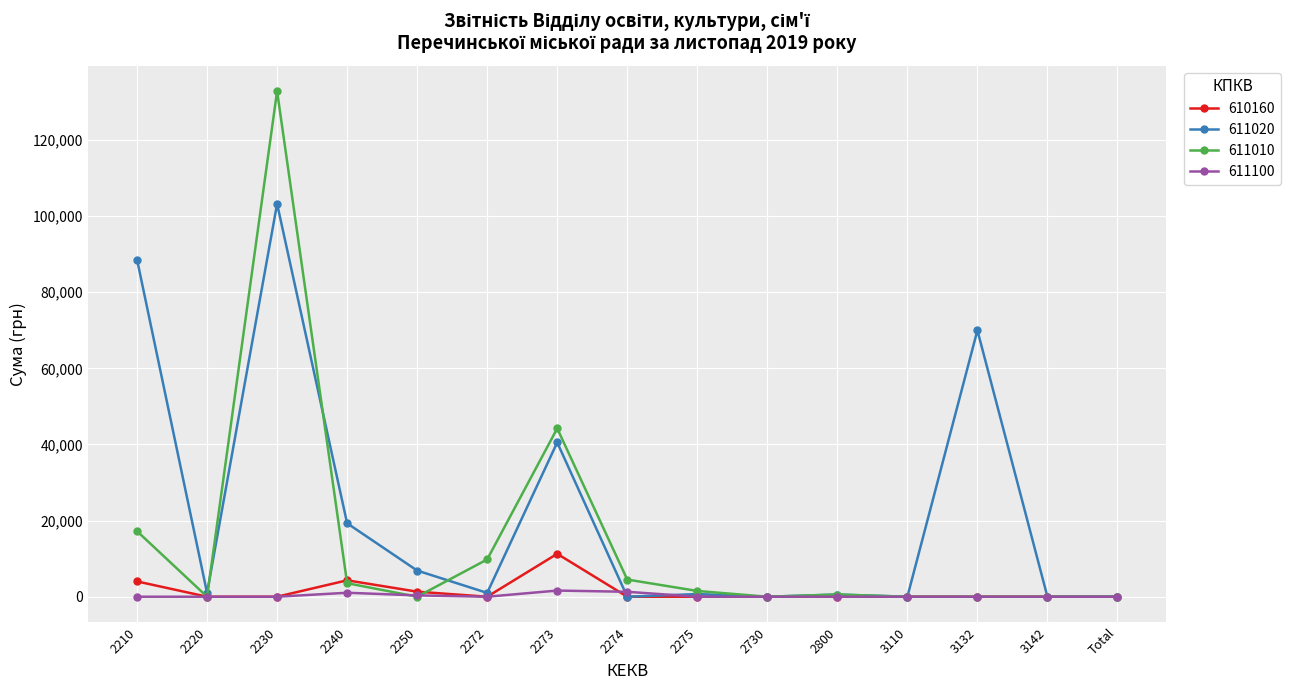

What is the value of the 611020 point at the 1st from the left?

88591.0